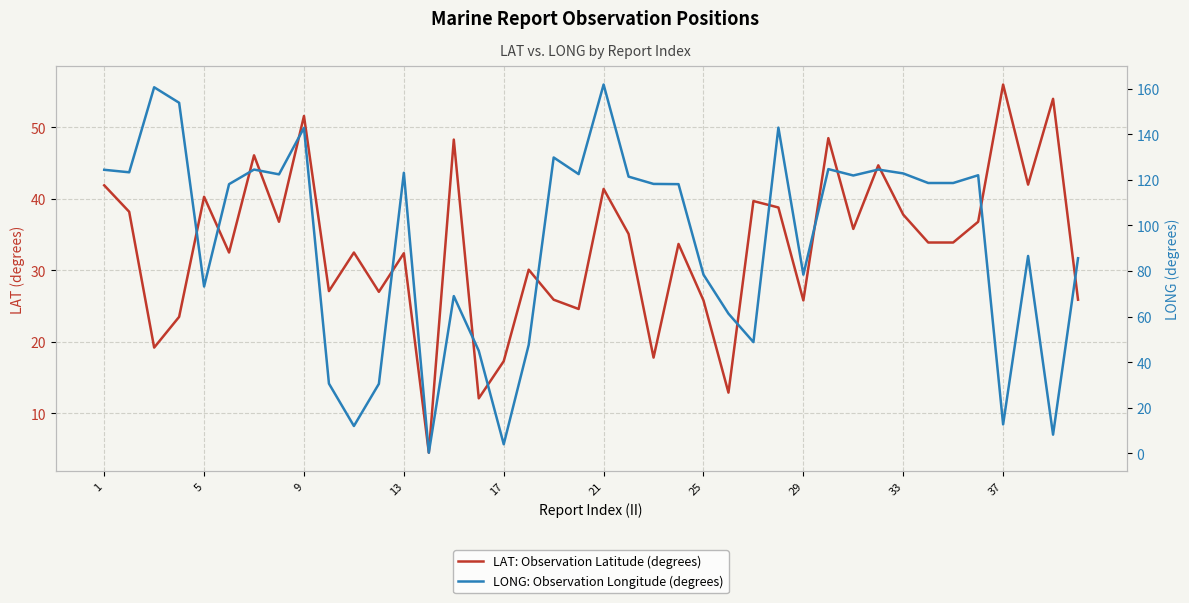

What is the difference between the maximum and minimum values in the LAT: Observation Latitude (degrees) series?

51.5